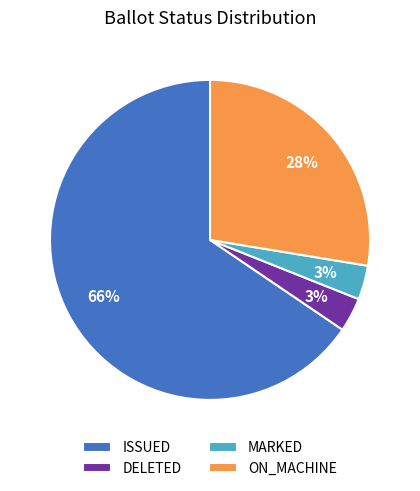

The ISSUED slice represents 75% of the pie. True or false?

False